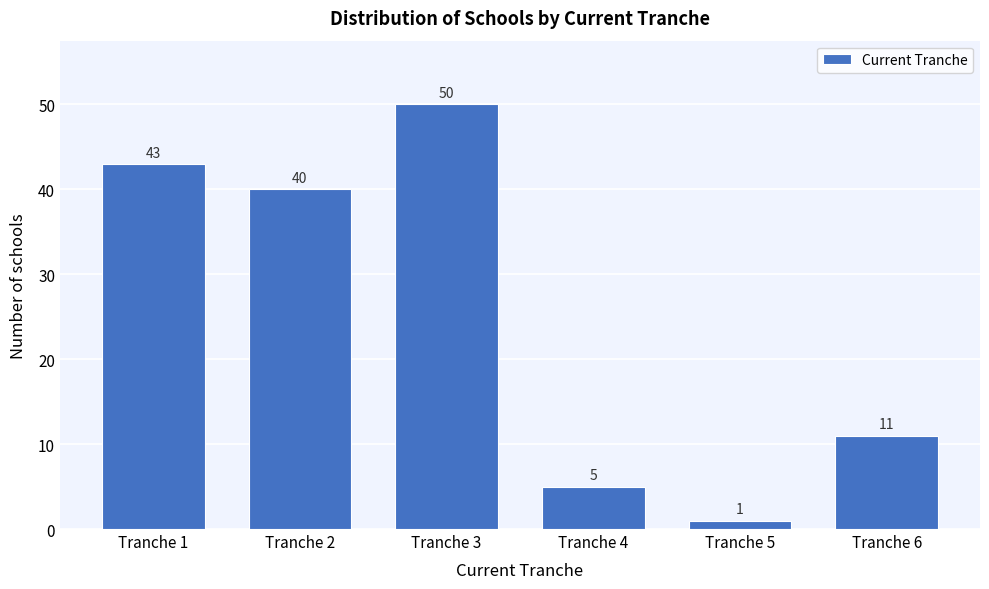

Reading left to right, what are all the values shown in this chart?

Tranche 1=43	Tranche 2=40	Tranche 3=50	Tranche 4=5	Tranche 5=1	Tranche 6=11